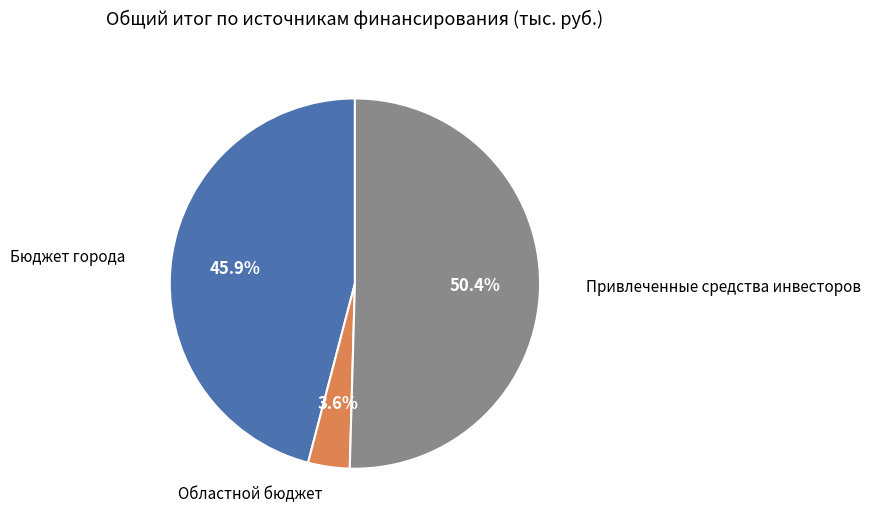

To the nearest percent, what percentage of the pie is Привлеченные средства инвесторов?

50%